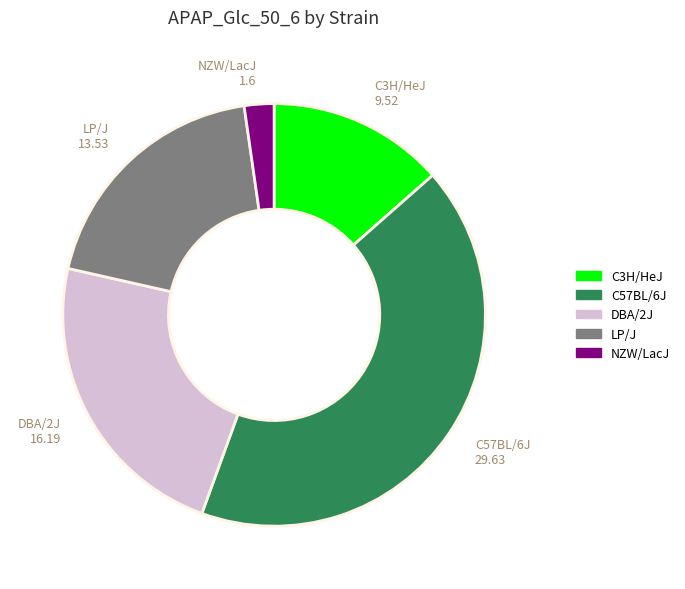

Is it true that C57BL/6J is 30% of the pie?

False